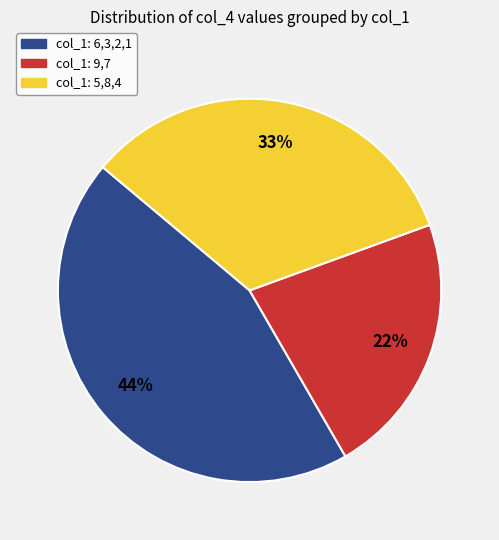

To the nearest percent, what is the average slice percentage?

33%